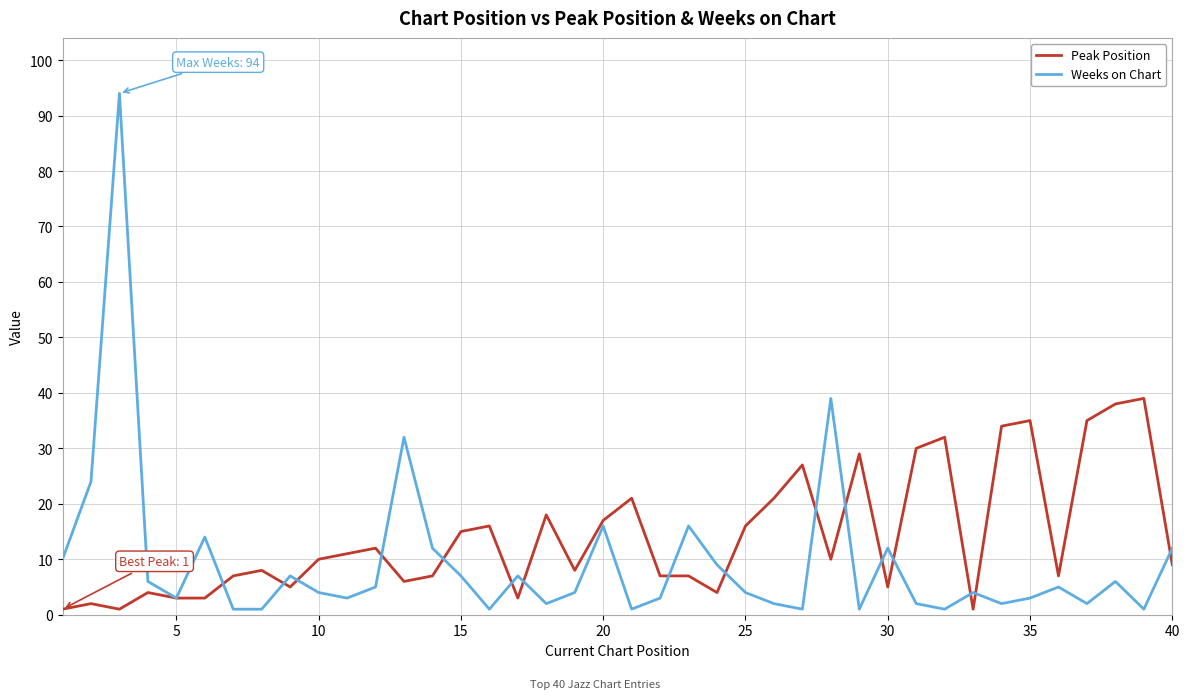

List the series in order of their peak value, highest first.

Weeks on Chart, Peak Position